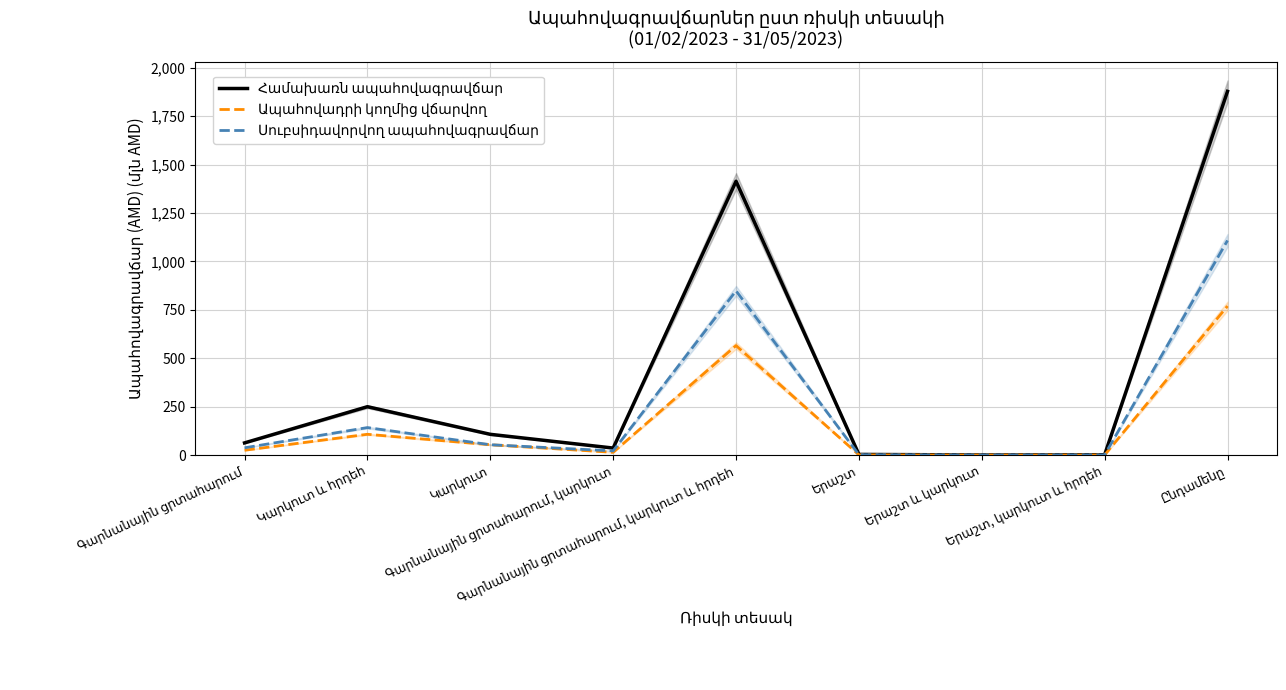

At how many categories does at least one series exceed 769?

2